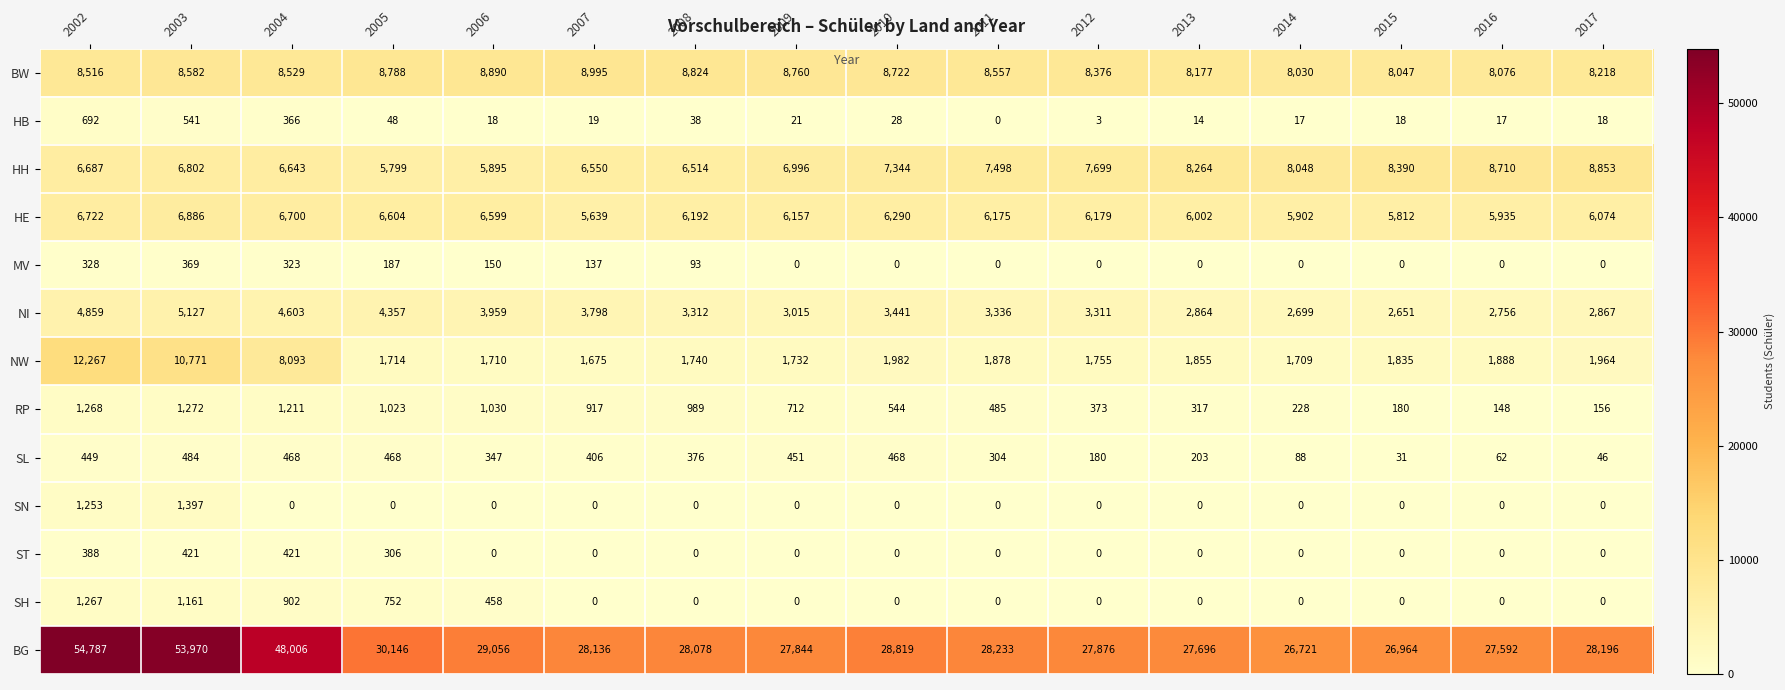

Count the number of data series in this chart.

13